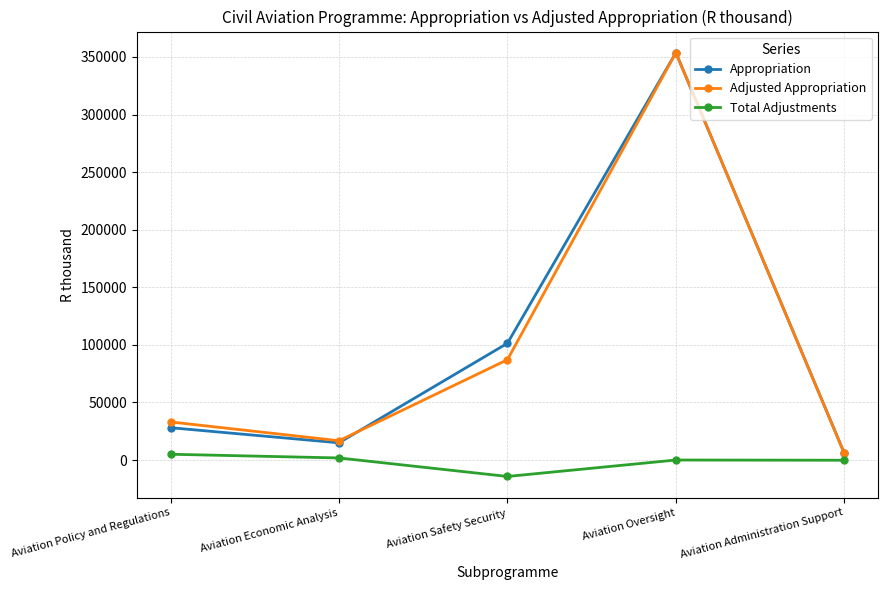

Which series has the largest range (max minus min)?

Adjusted Appropriation